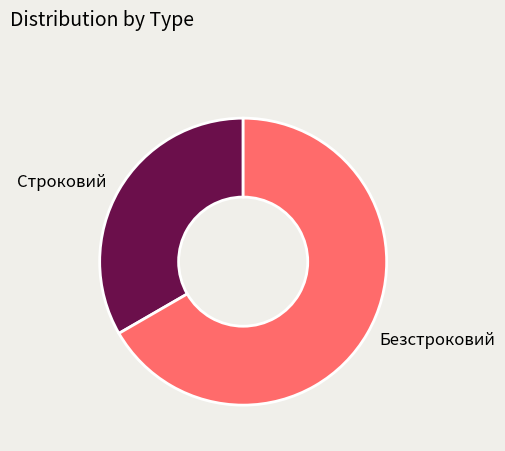

Do Безстроковий and Строковий together represent more than half of the pie?

Yes